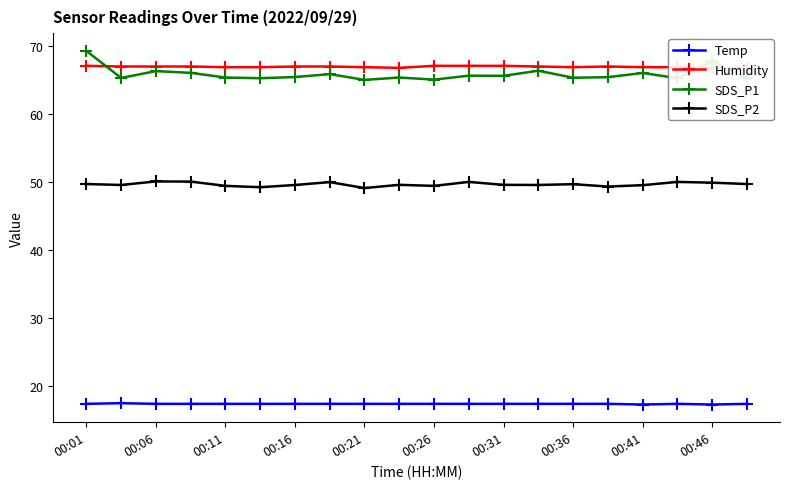

At which label does Humidity reach its peak?

00:01